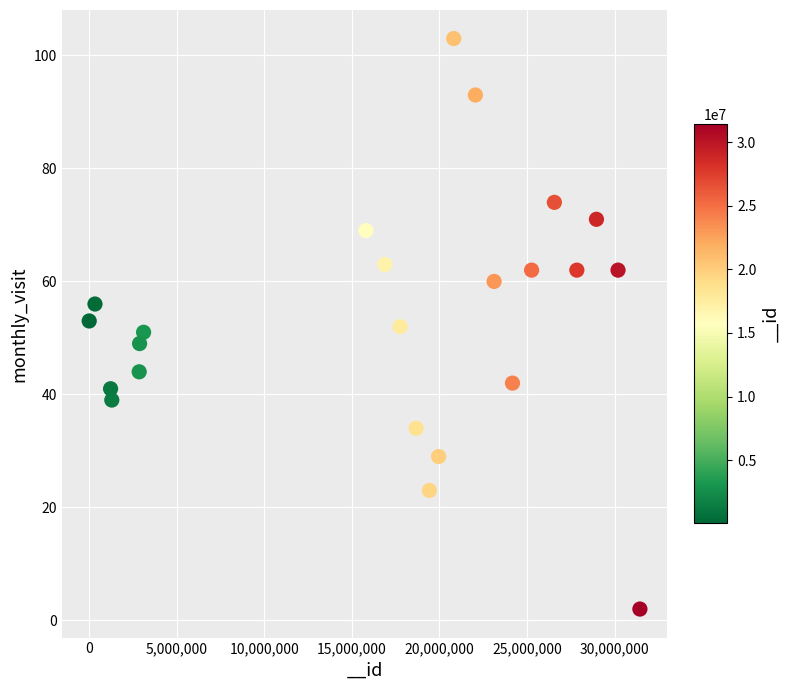

What is the range of Y values (max minus min)?

101